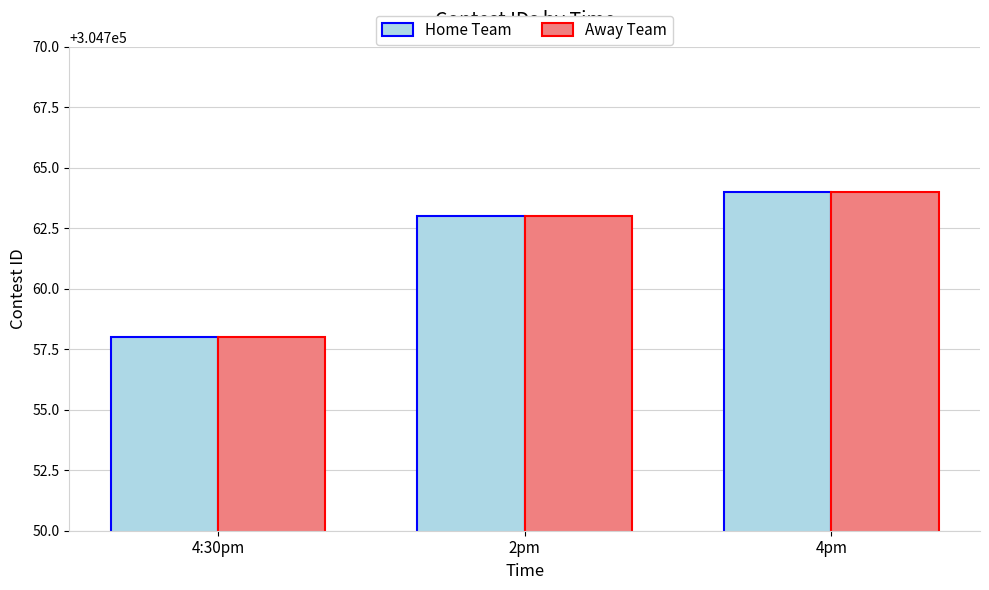

List the labels in order of Home Team value, smallest first.

4:30pm, 2pm, 4pm